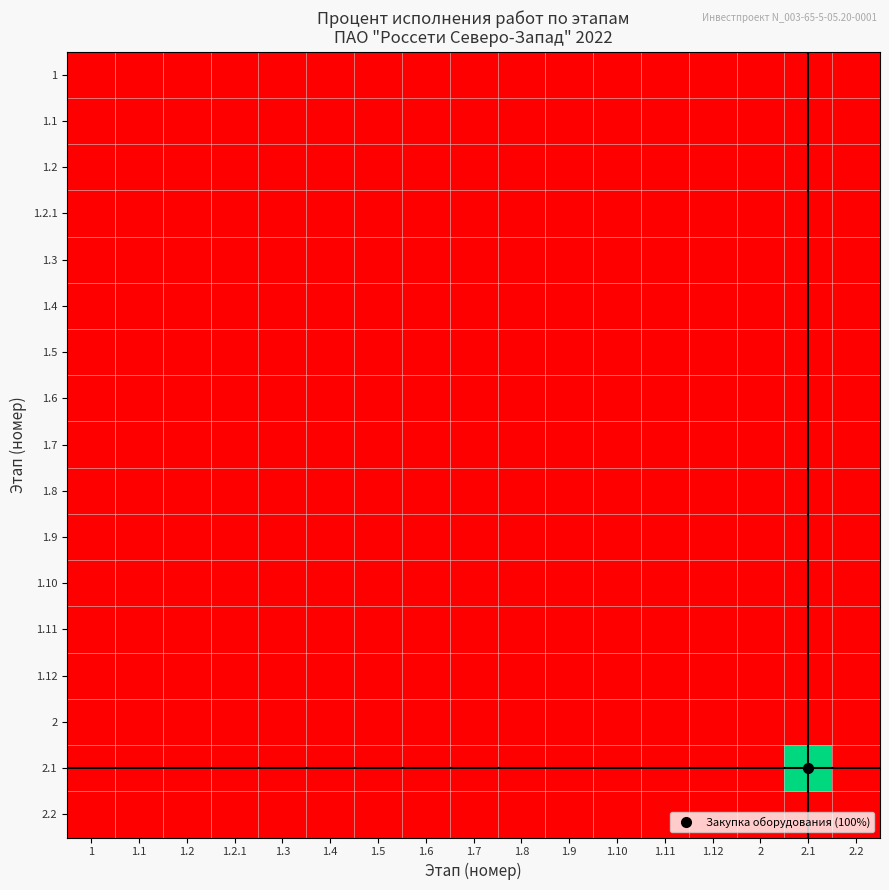

Which series has the largest range (max minus min)?

2.1